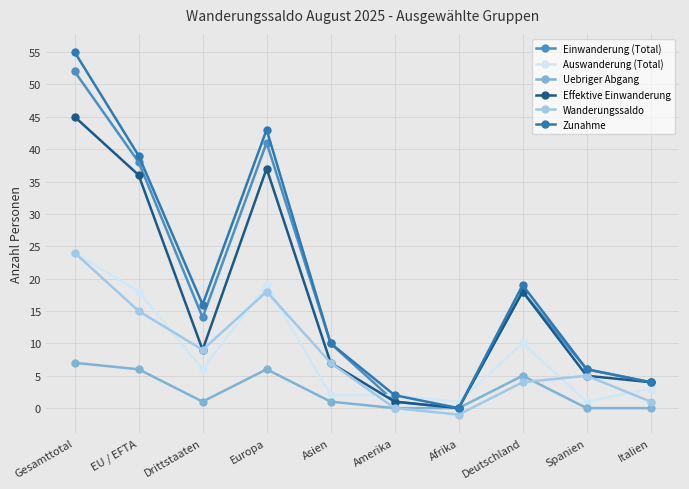

Which series ends up on top after the final intersection of Auswanderung (Total) and Wanderungssaldo?

Auswanderung (Total)